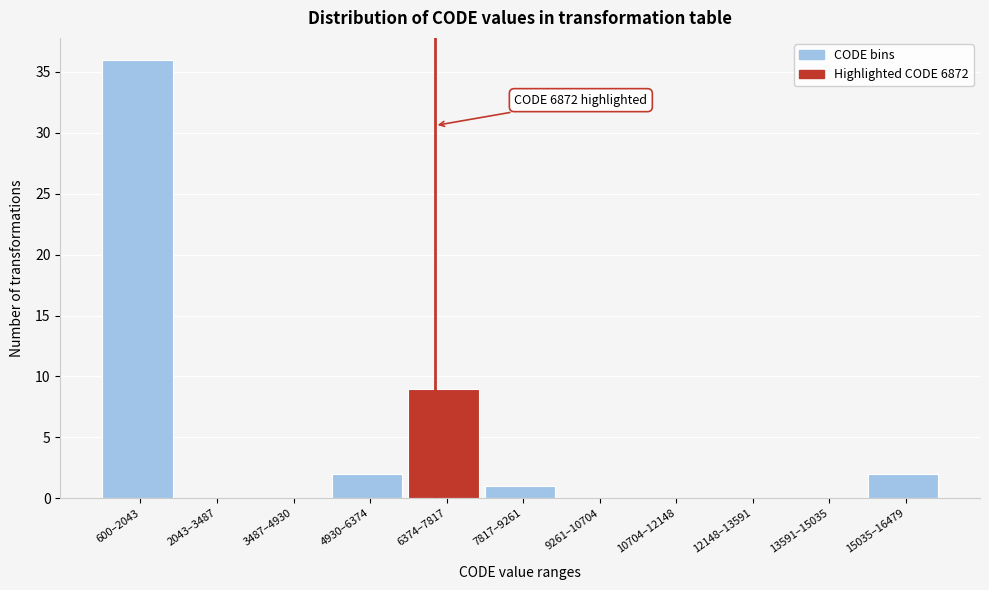

Reading left to right, transcribe all the data shown in this chart.

600–2043=36	2043–3487=0	3487–4930=0	4930–6374=2	6374–7817=9	7817–9261=1	9261–10704=0	10704–12148=0	12148–13591=0	13591–15035=0	15035–16479=2